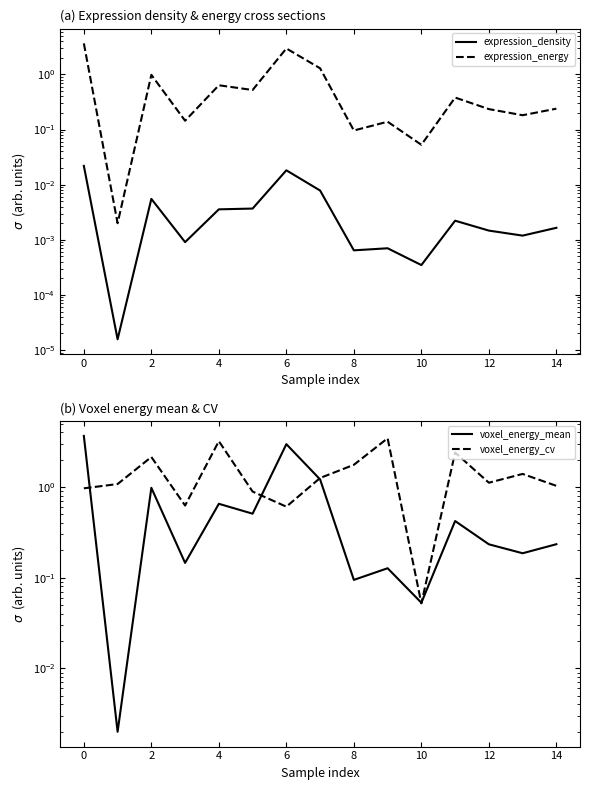

What is the greatest value displayed?

3.7